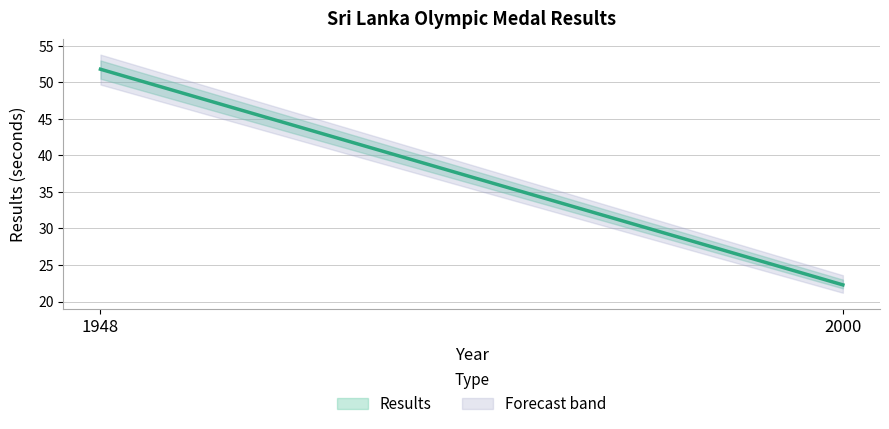

Rank the categories by value from highest to lowest.

1948, 2000